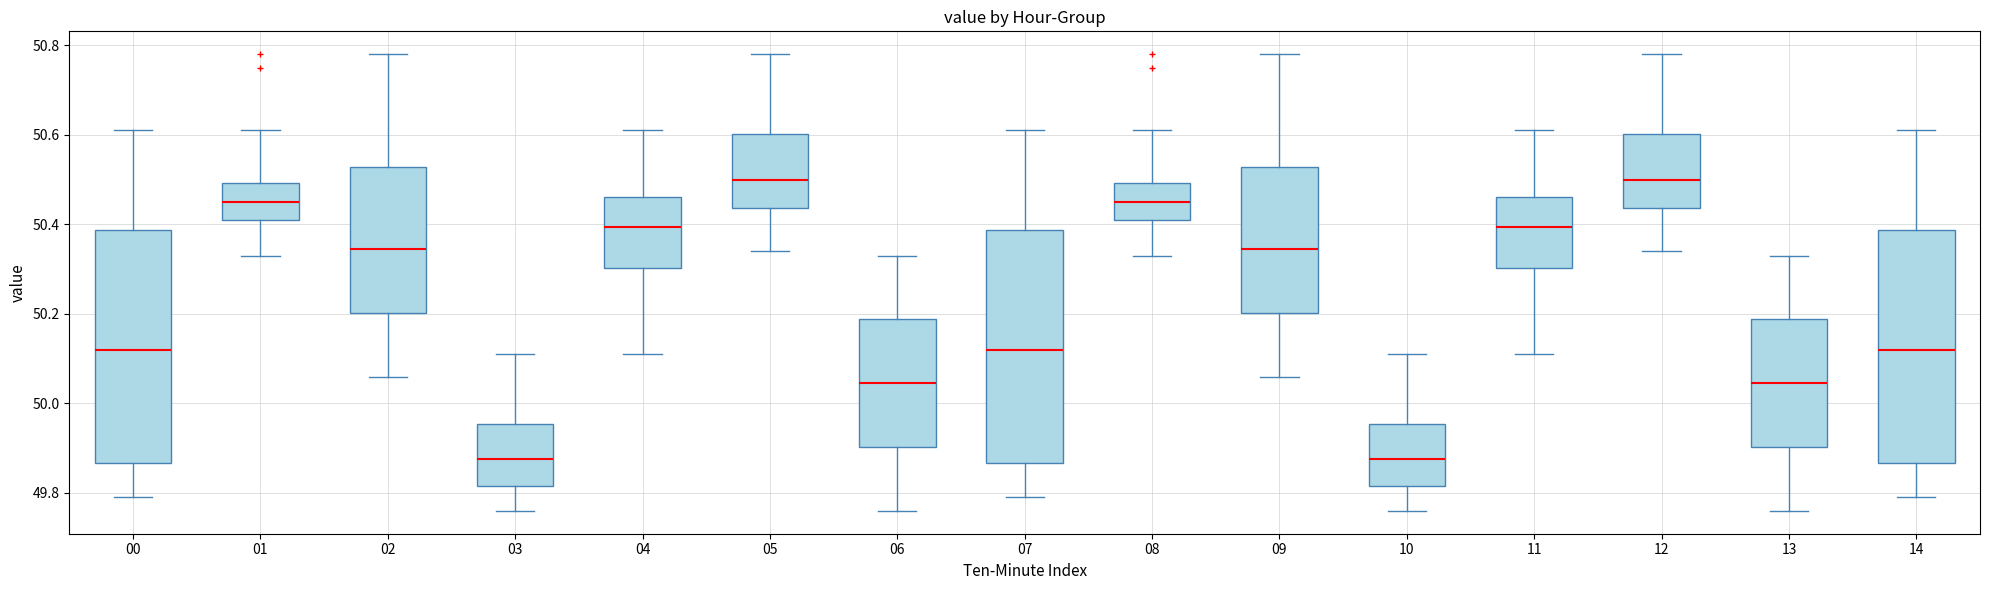

Where is the lower edge of the box at x = 12 on the y-axis? The values are not printed on the chart, so give them approximately, as read against the axis.

50.44